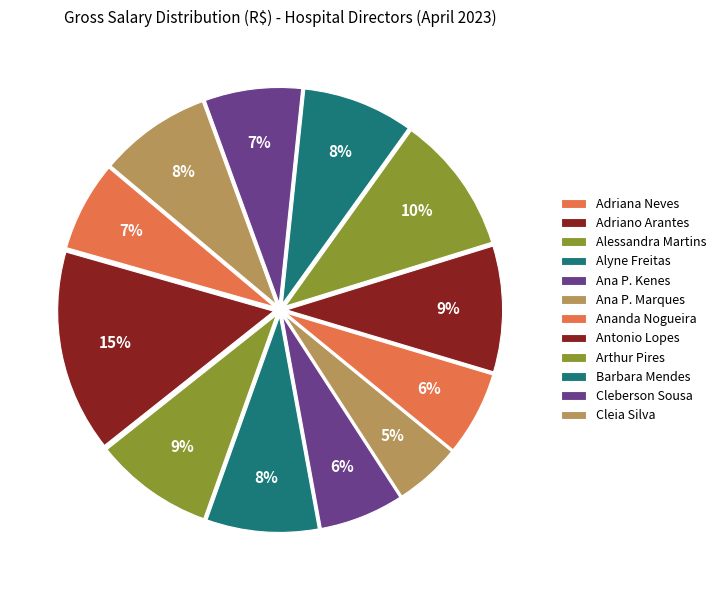

Rank the categories by value from lowest to highest.

ANA PAULA SILVEIRA MARQUES, ANA PAULA RIBEIRO KENES, ANANDA DE OLIVEIRA NOGUEIRA, ADRIANA SILVA NEVES, CLEBERSON BARBOSA DE SOUSA, BARBARA MASSI MENDES, ALYNE APARECIDA FERREIRA FREITAS, CLEIA ALVES DA SILVA, ALESSANDRA DE MELO PEREIRA MARTINS, ANTONIO ELIAS LOPES, ARTHUR ROBERTO BANKS PIRES, ADRIANO DE MORAES ARANTES